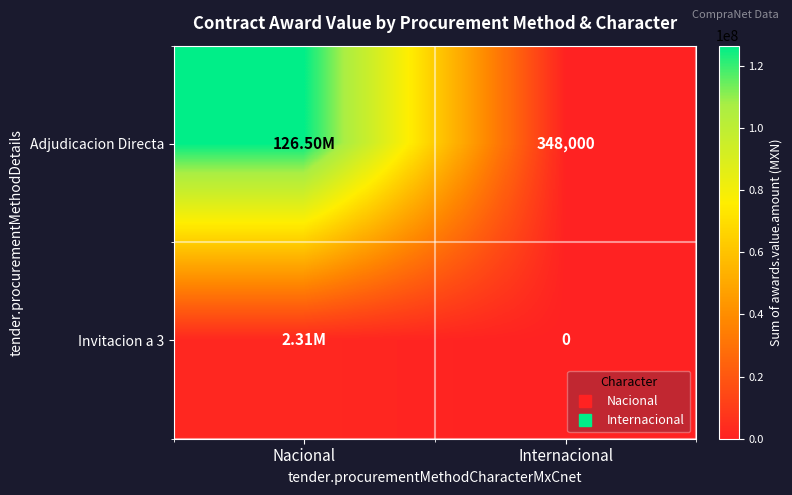

Which series has the largest total across all categories?

Adjudicacion Directa